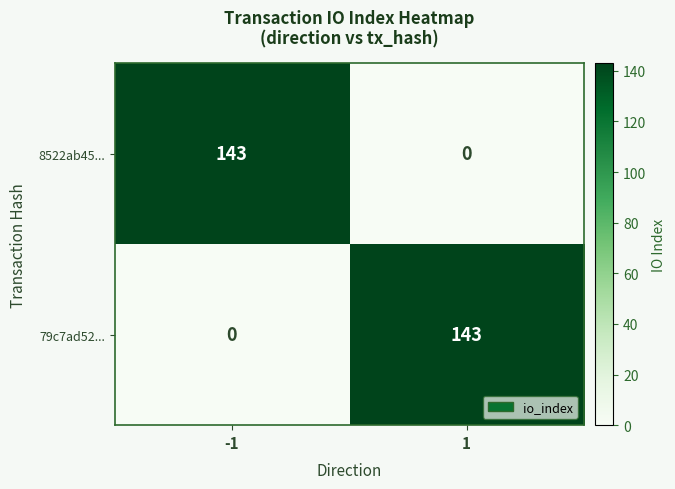

At 1, list the series in order from smallest to largest.

8522ab45..., 79c7ad52...